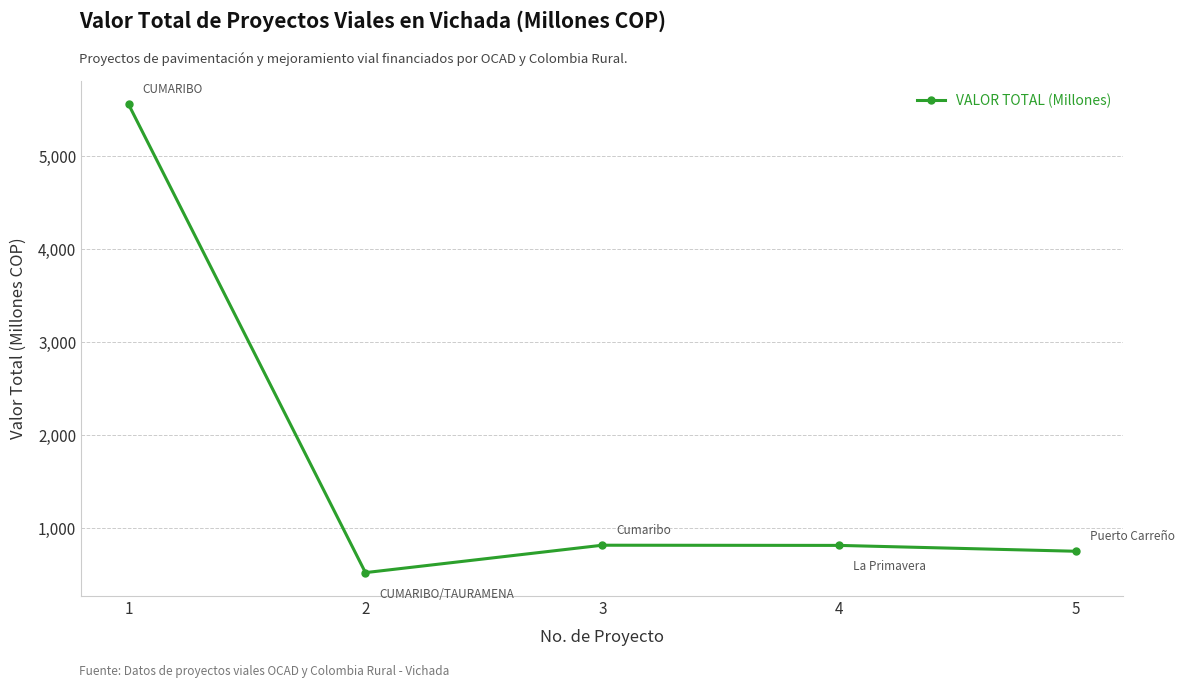

What value does the data have at 1?

5557.2